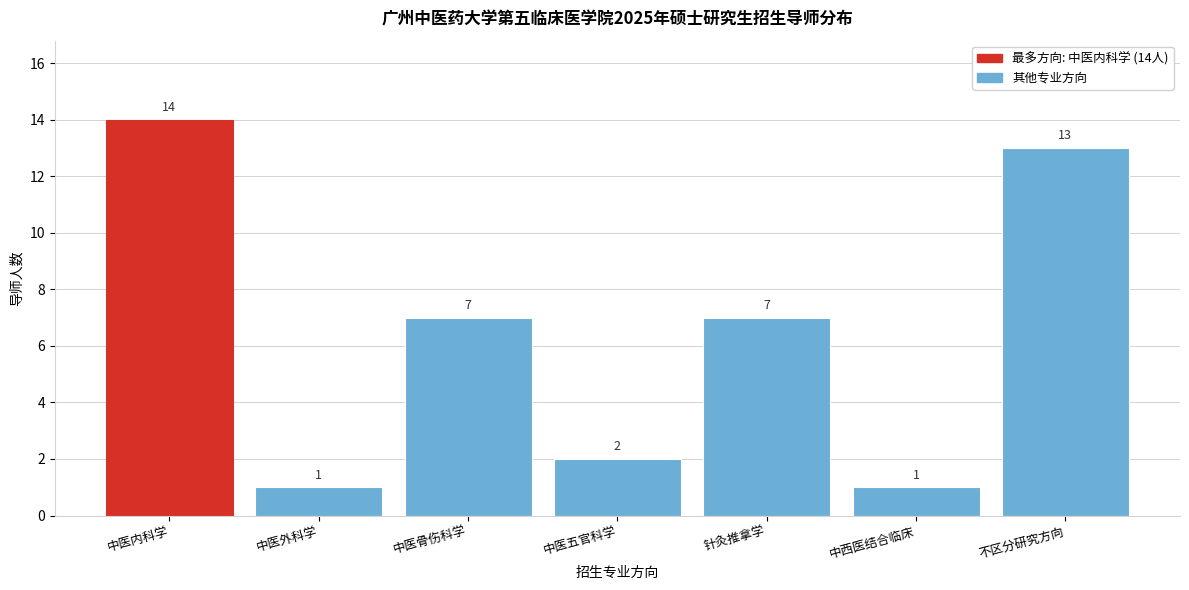

Reading left to right, list all the values displayed in this chart.

中医内科学=14	中医外科学=1	中医骨伤科学=7	中医五官科学=2	针灸推拿学=7	中西医结合临床=1	不区分研究方向=13